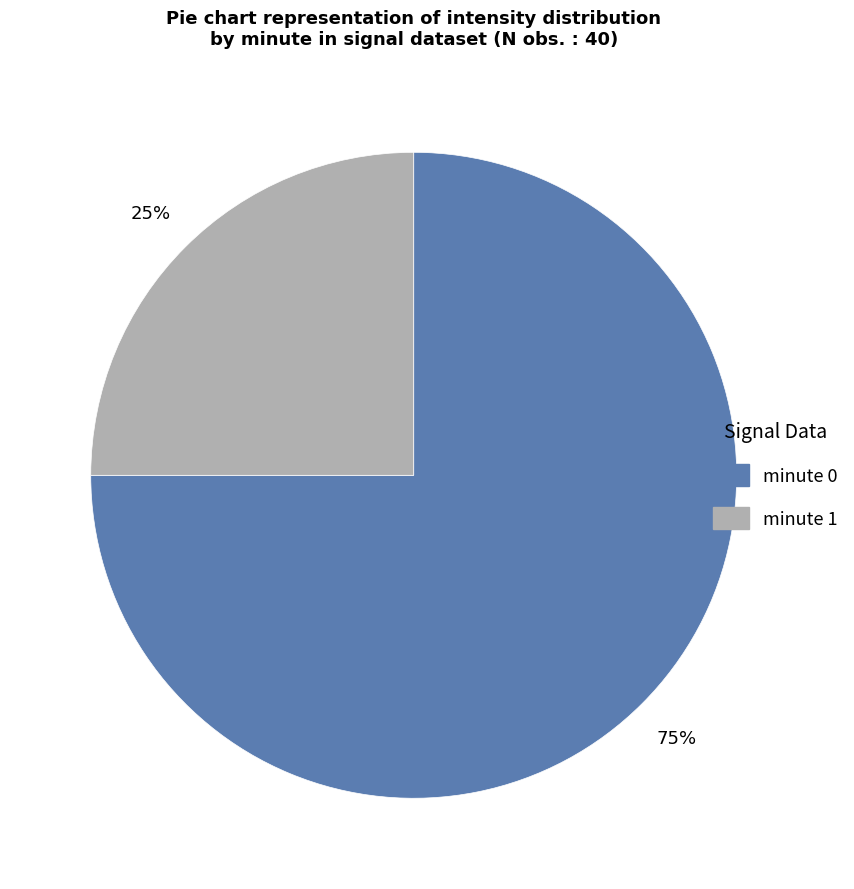

Do minute 1 and minute 0 together represent more than half of the pie?

Yes